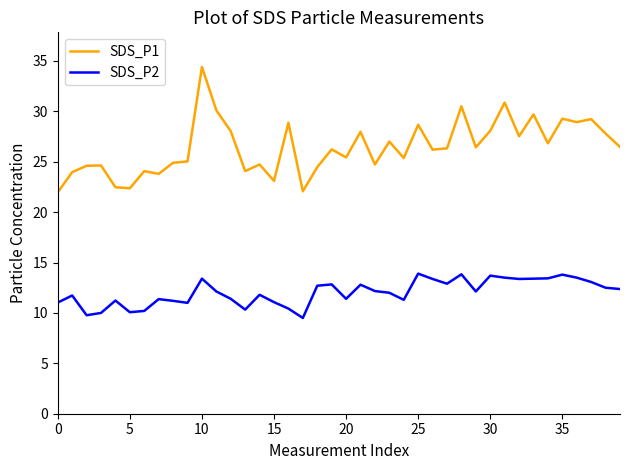

True or false: SDS_P1 and SDS_P2 cross at least once.

False